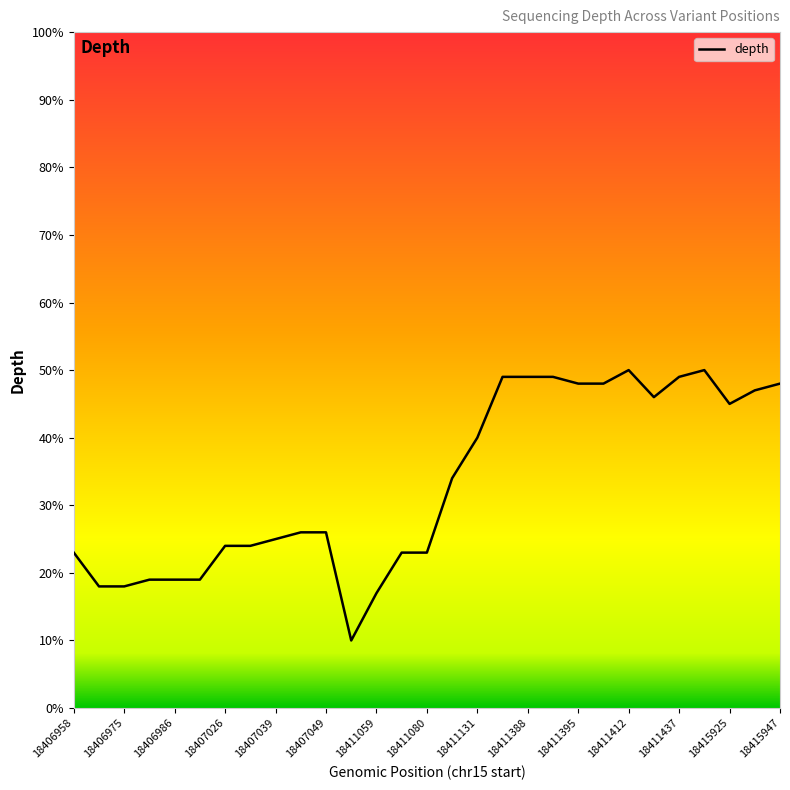

What is the difference between the maximum and minimum values?

40